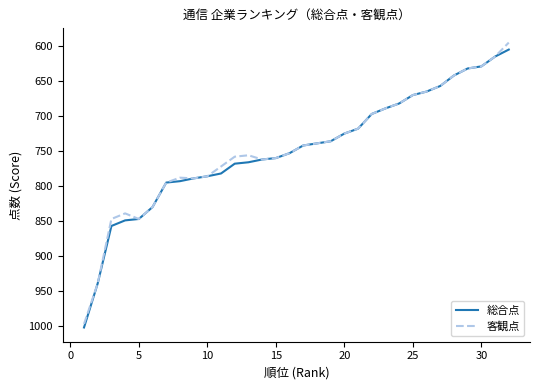

What is the maximum value shown in the chart?

1002